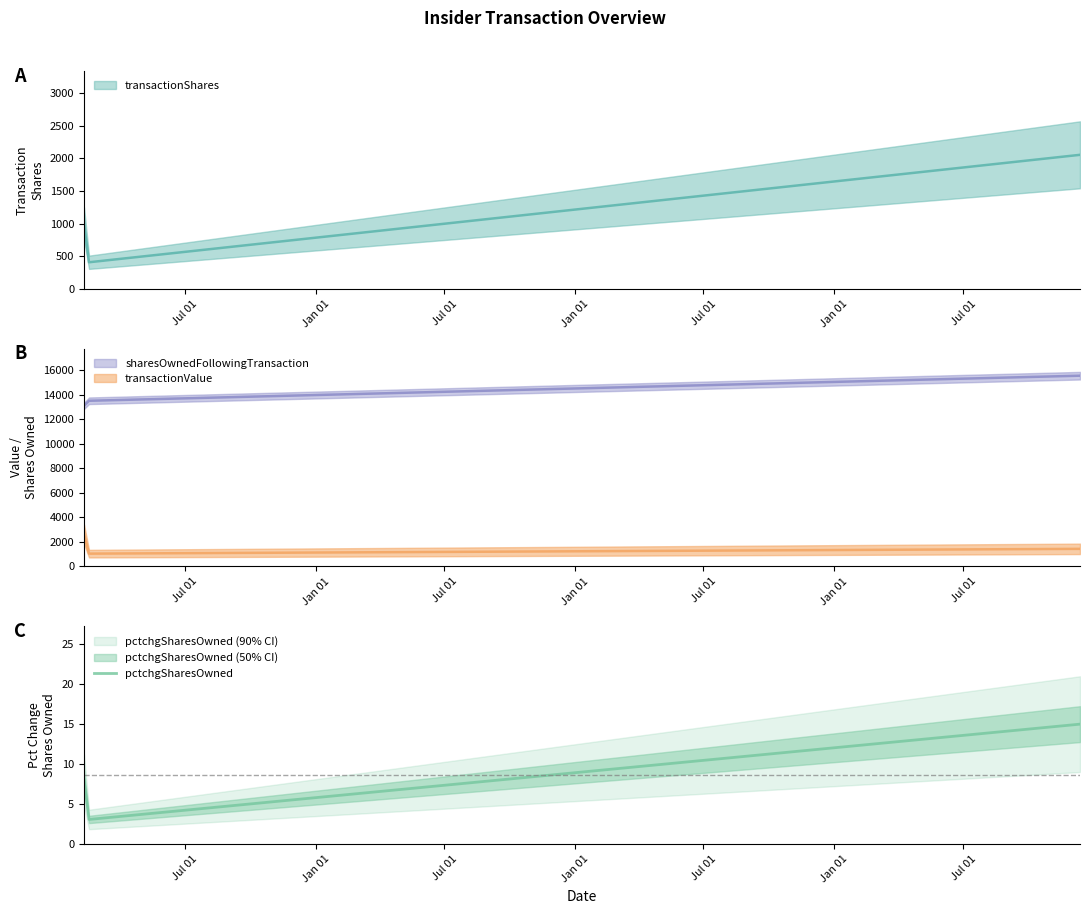

What is the maximum value for pctchgSharesOwned?

15.0